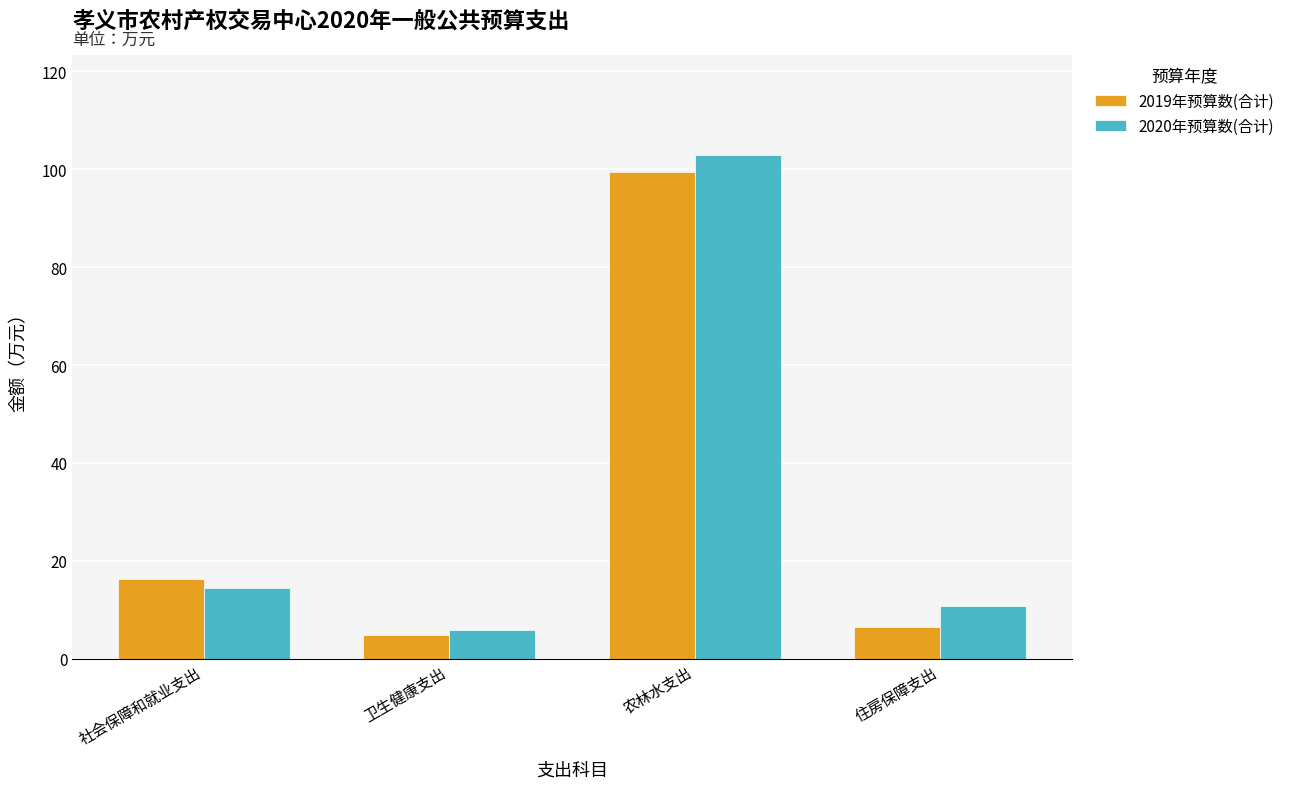

How many values in the 2019年预算数(合计) series exceed 16?

2